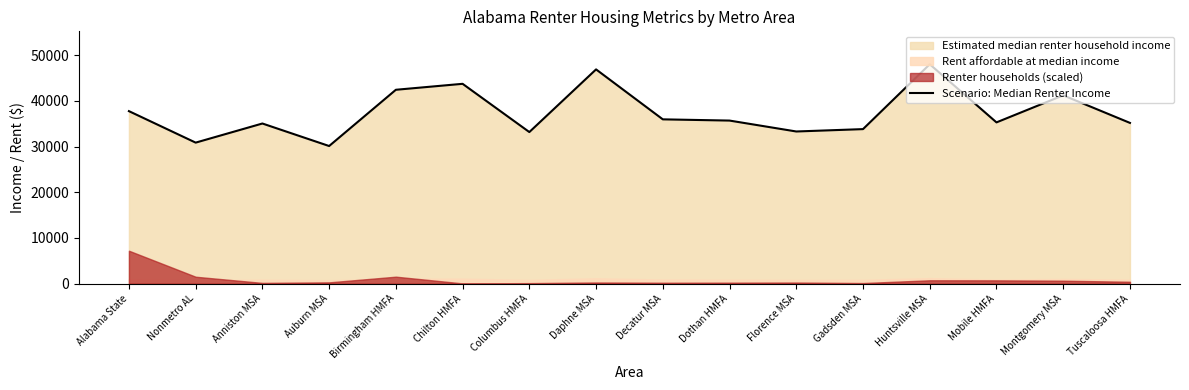

The value at Nonmetro AL is 18847.8. True or false?

False